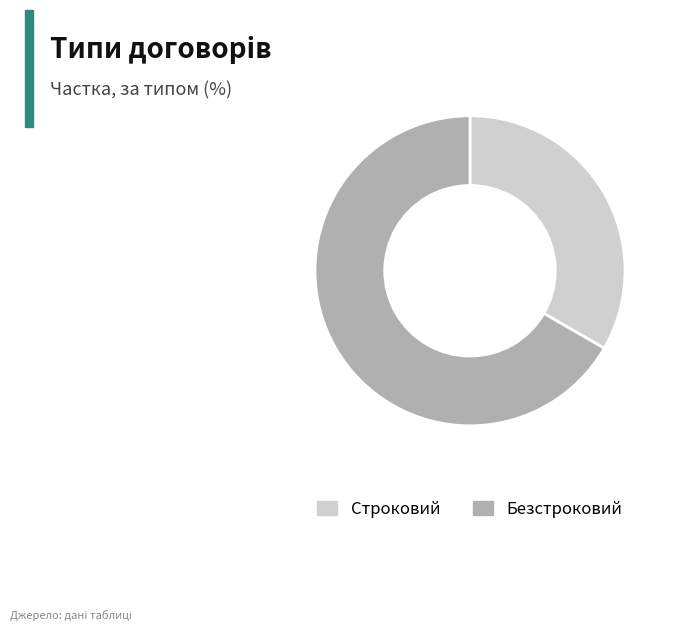

Which category has the biggest portion of the pie?

Безстроковий